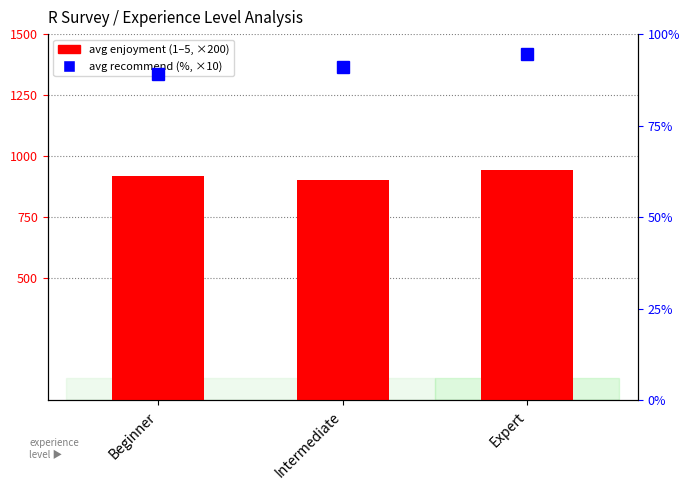

At how many categories does at least one series exceed 232?

3